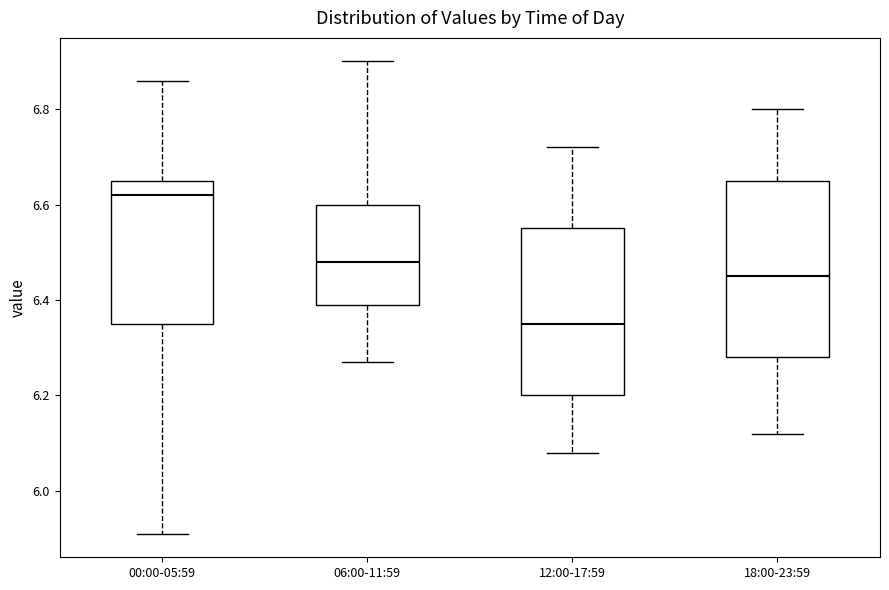

Where does the upper whisker of the box for 12:00-17:59 end on the y-axis? The values are not printed on the chart, so give them approximately, as read against the axis.

6.72